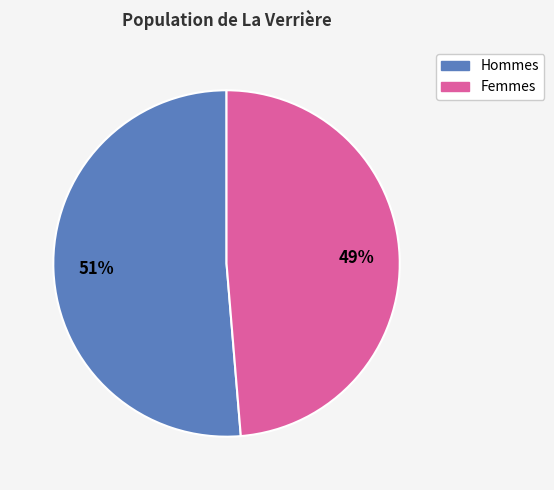

To the nearest percent, what is the average slice percentage?

50%